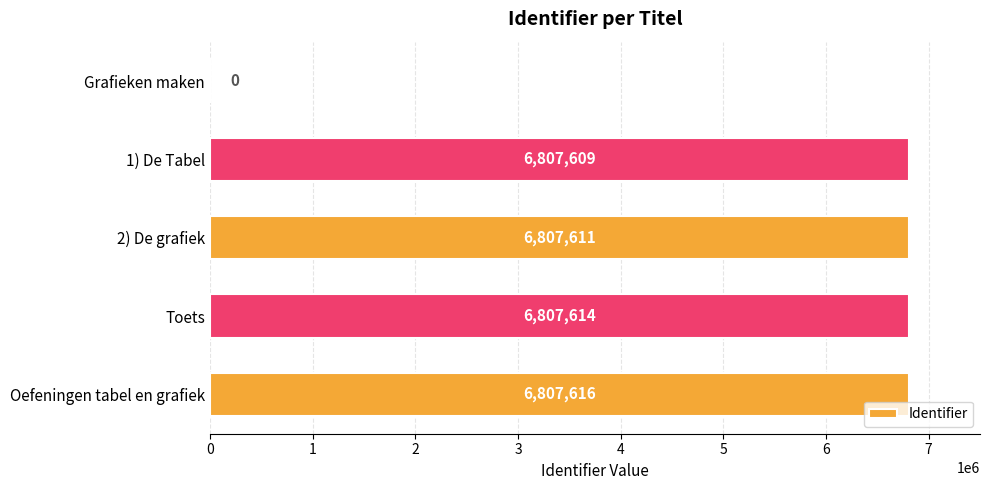

Count the number of categories in the chart.

5